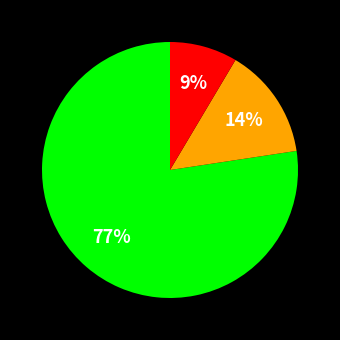

Is there a majority slice in this chart?

Yes